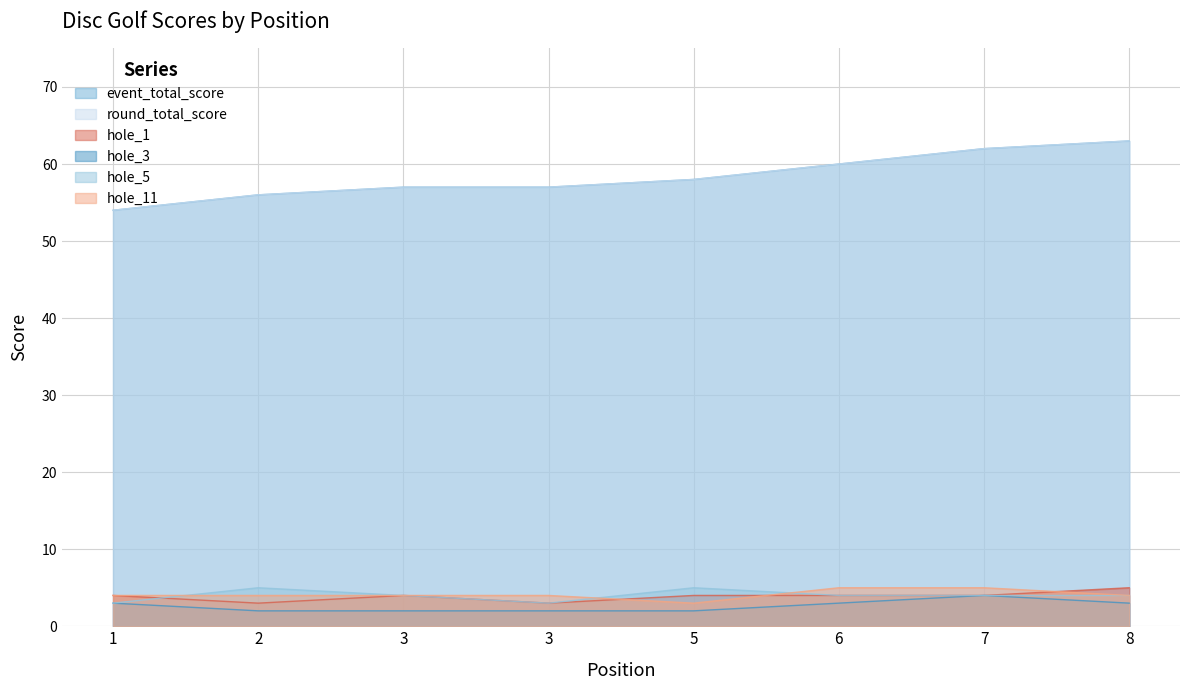

Reading left to right, transcribe all the data shown in this chart.

event_total_score: 54	56	57	57	58	60	62	63
round_total_score: 54	56	57	57	58	60	62	63
hole_1: 4	3	4	3	4	4	4	5
hole_3: 3	2	2	2	2	3	4	3
hole_5: 3	5	4	3	5	4	4	4
hole_11: 4	4	4	4	3	5	5	4